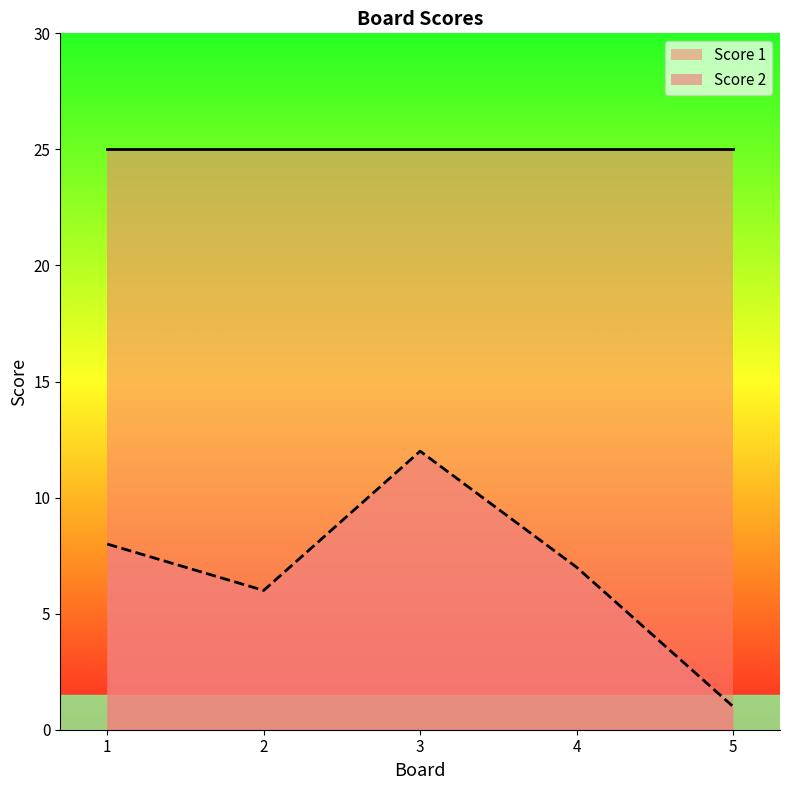

At which label does the data first exceed 7?

1